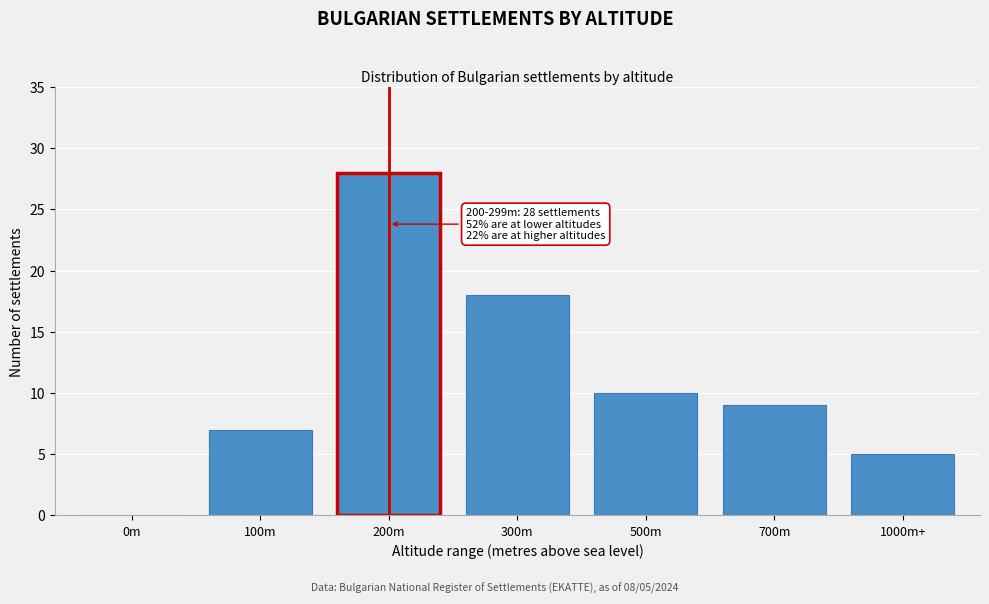

Reading left to right, list all the values displayed in this chart.

0m=0	100m=7	200m=28	300m=18	500m=10	700m=9	1000m+=5